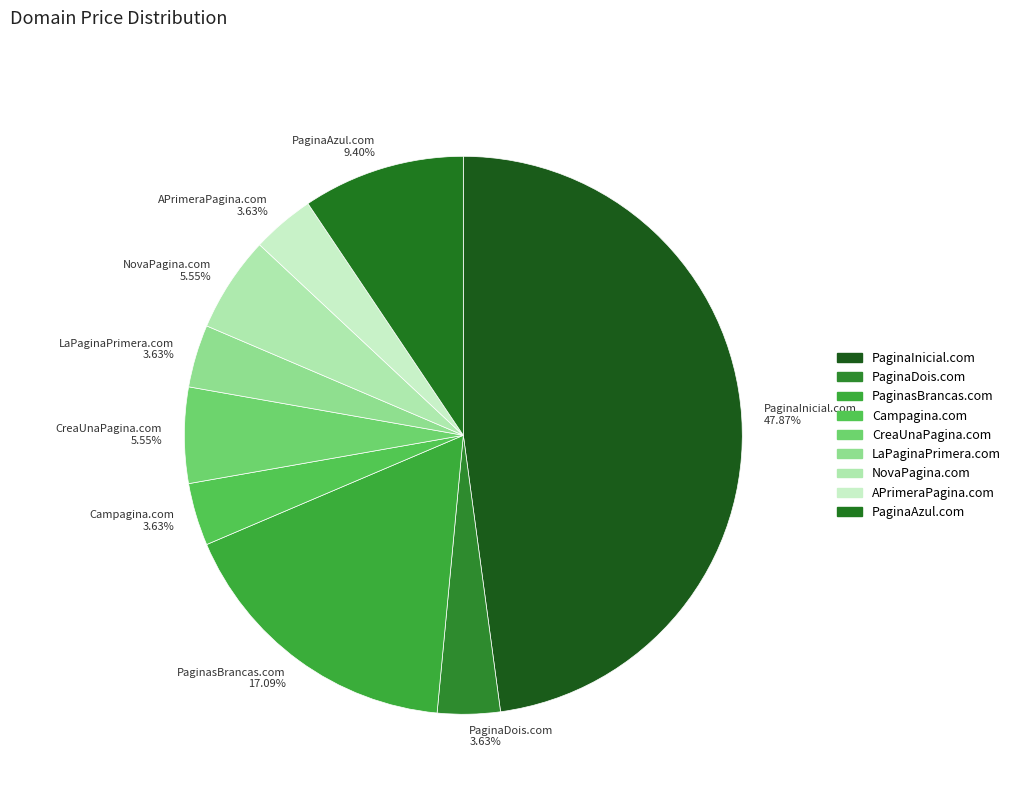

Which category has the biggest portion of the pie?

PaginaInicial.com